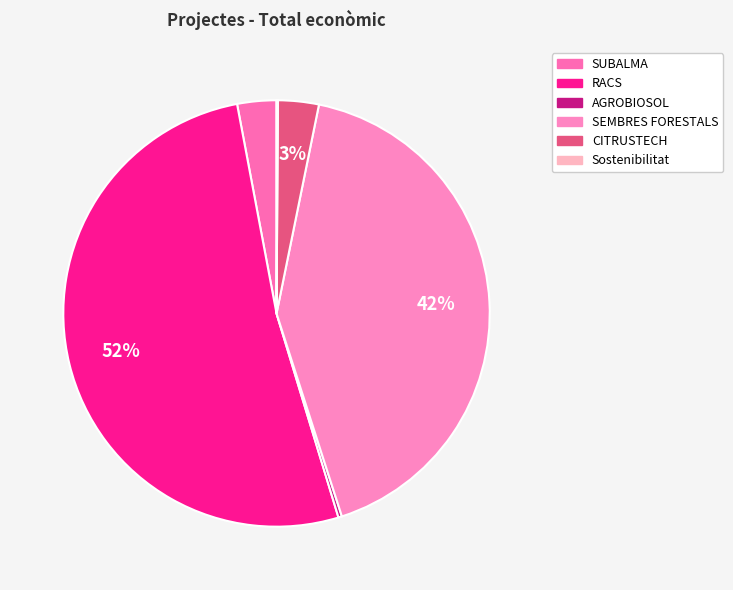

The SUBALMA slice represents 18% of the pie. True or false?

False